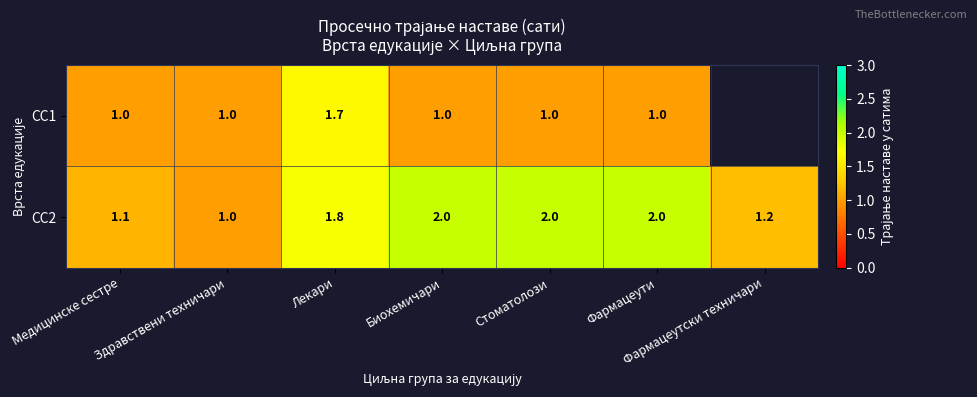

The value of СС2 at Медицинске сестре is 0.7. True or false?

False